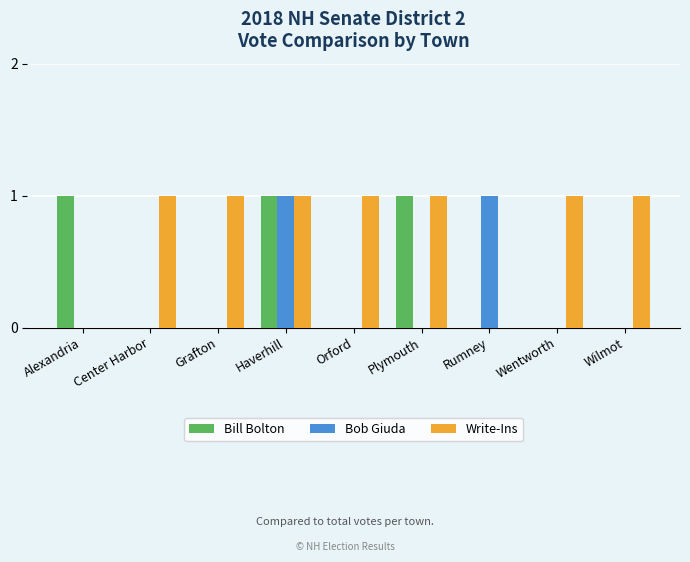

Which series has the largest total across all categories?

Write-Ins